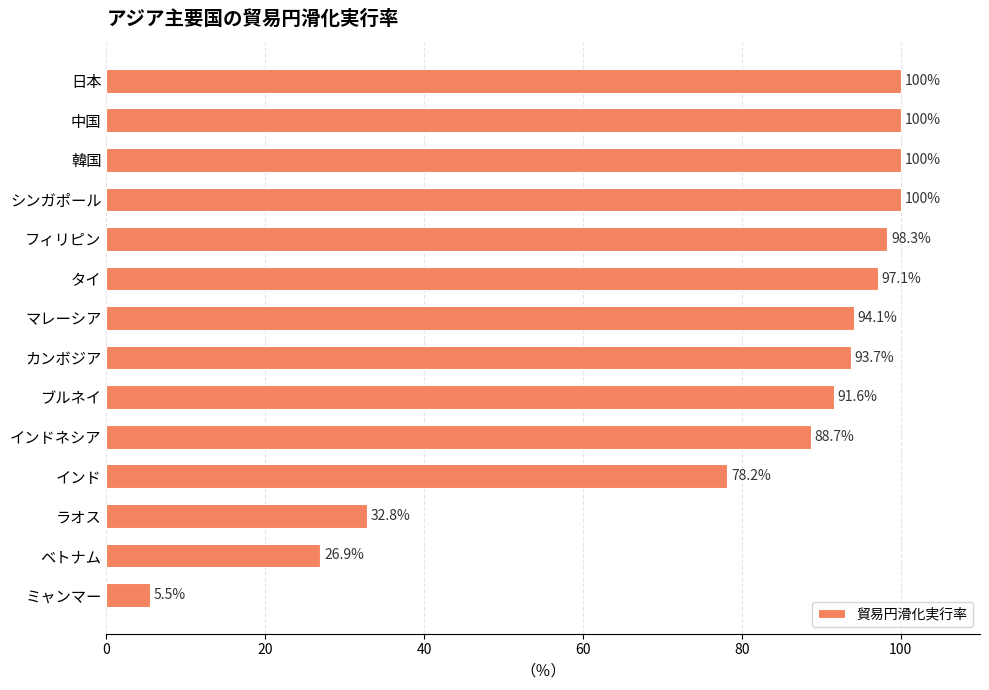

Reading bottom to top, what are all the values shown in this chart?

5.5	26.9	32.8	78.2	88.7	91.6	93.7	94.1	97.1	98.3	100.0	100.0	100.0	100.0